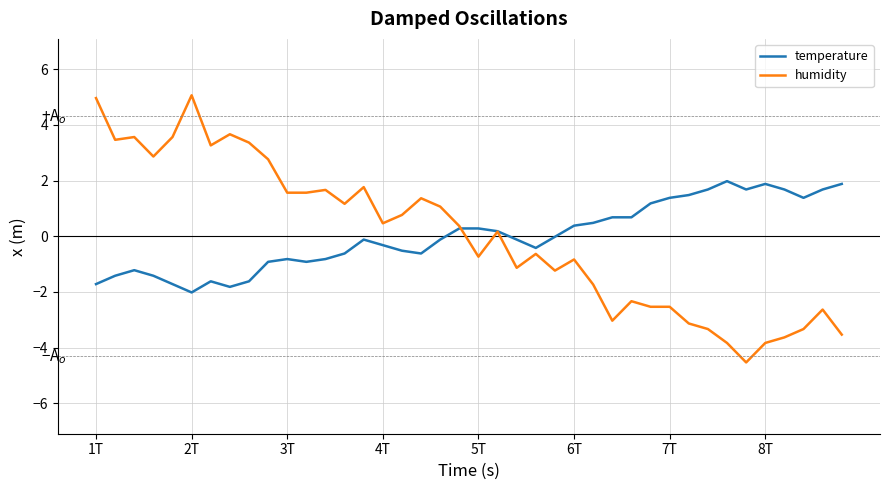

What is the difference between the maximum and minimum values in the humidity series?

9.6